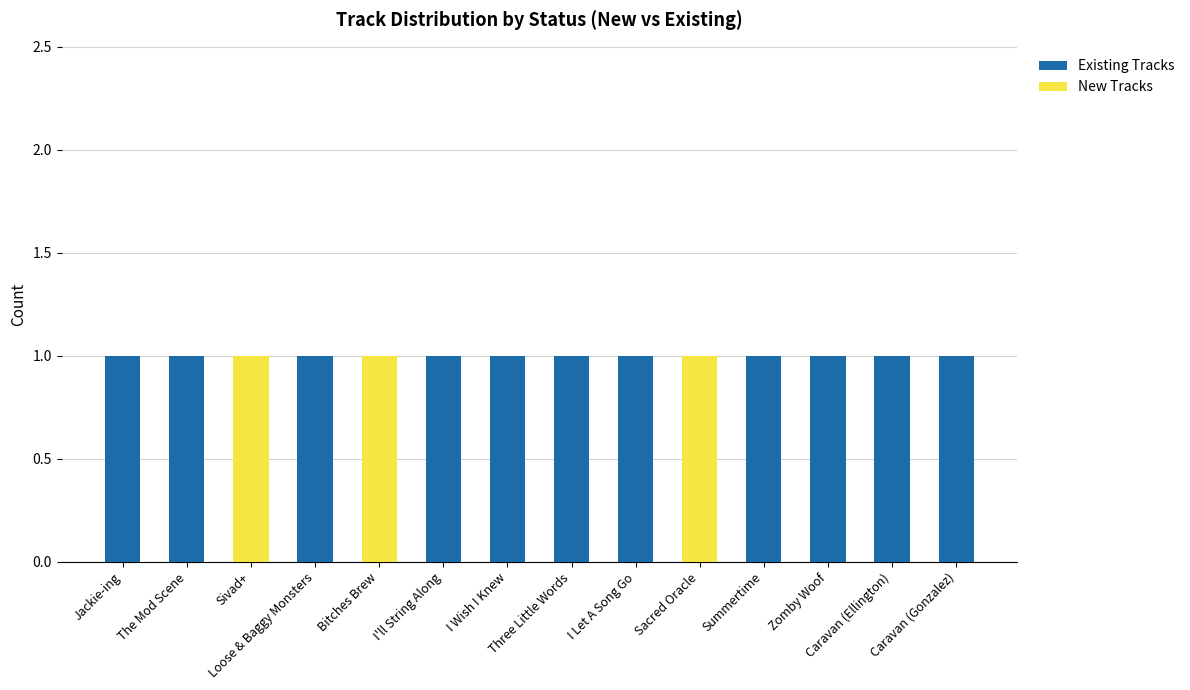

How many distinct data groups are displayed?

2